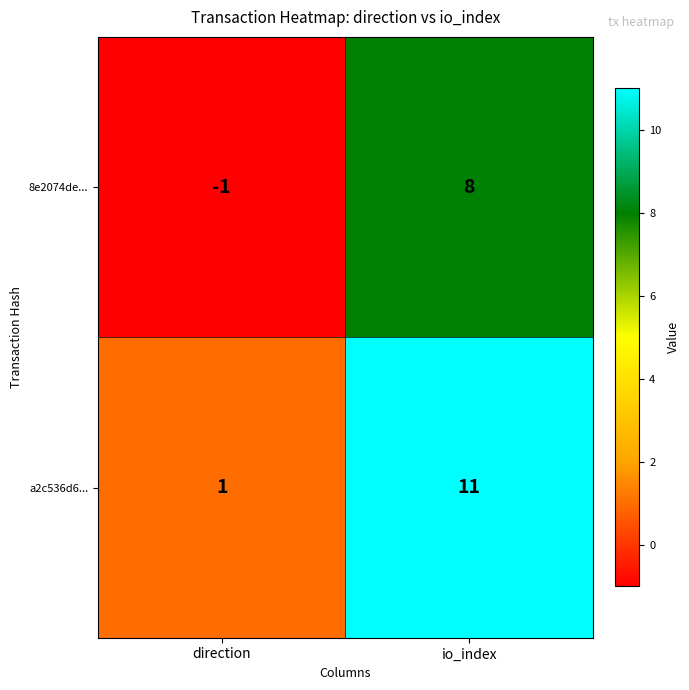

List the series in order of their peak value, highest first.

a2c536d6..., 8e2074de...